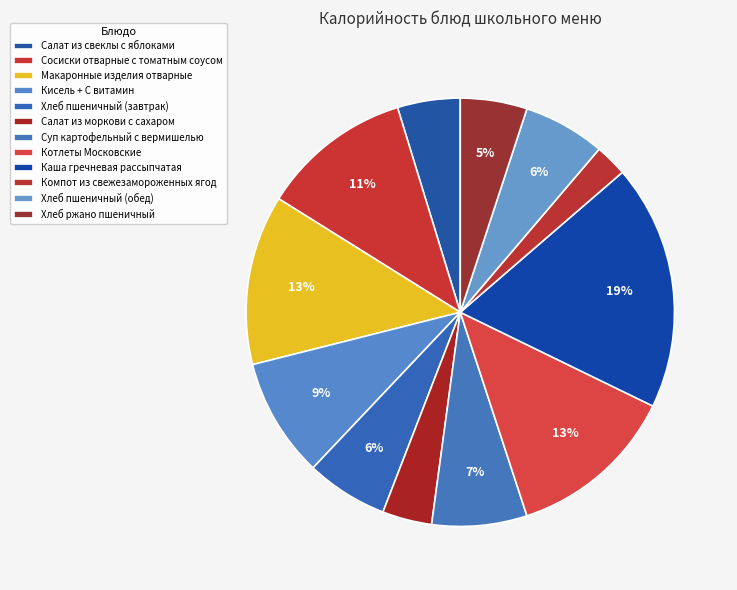

Rank the categories by value from lowest to highest.

Компот из свежезамороженных ягод, Салат из моркови с сахаром, Салат из свеклы с яблоками, Хлеб ржано пшеничный, Хлеб пшеничный (завтрак), Хлеб пшеничный (обед), Суп картофельный с вермишелью, Кисель + С витамин, Сосиски отварные с томатным соусом, Котлеты Московские, Макаронные изделия отварные, Каша гречневая рассыпчатая